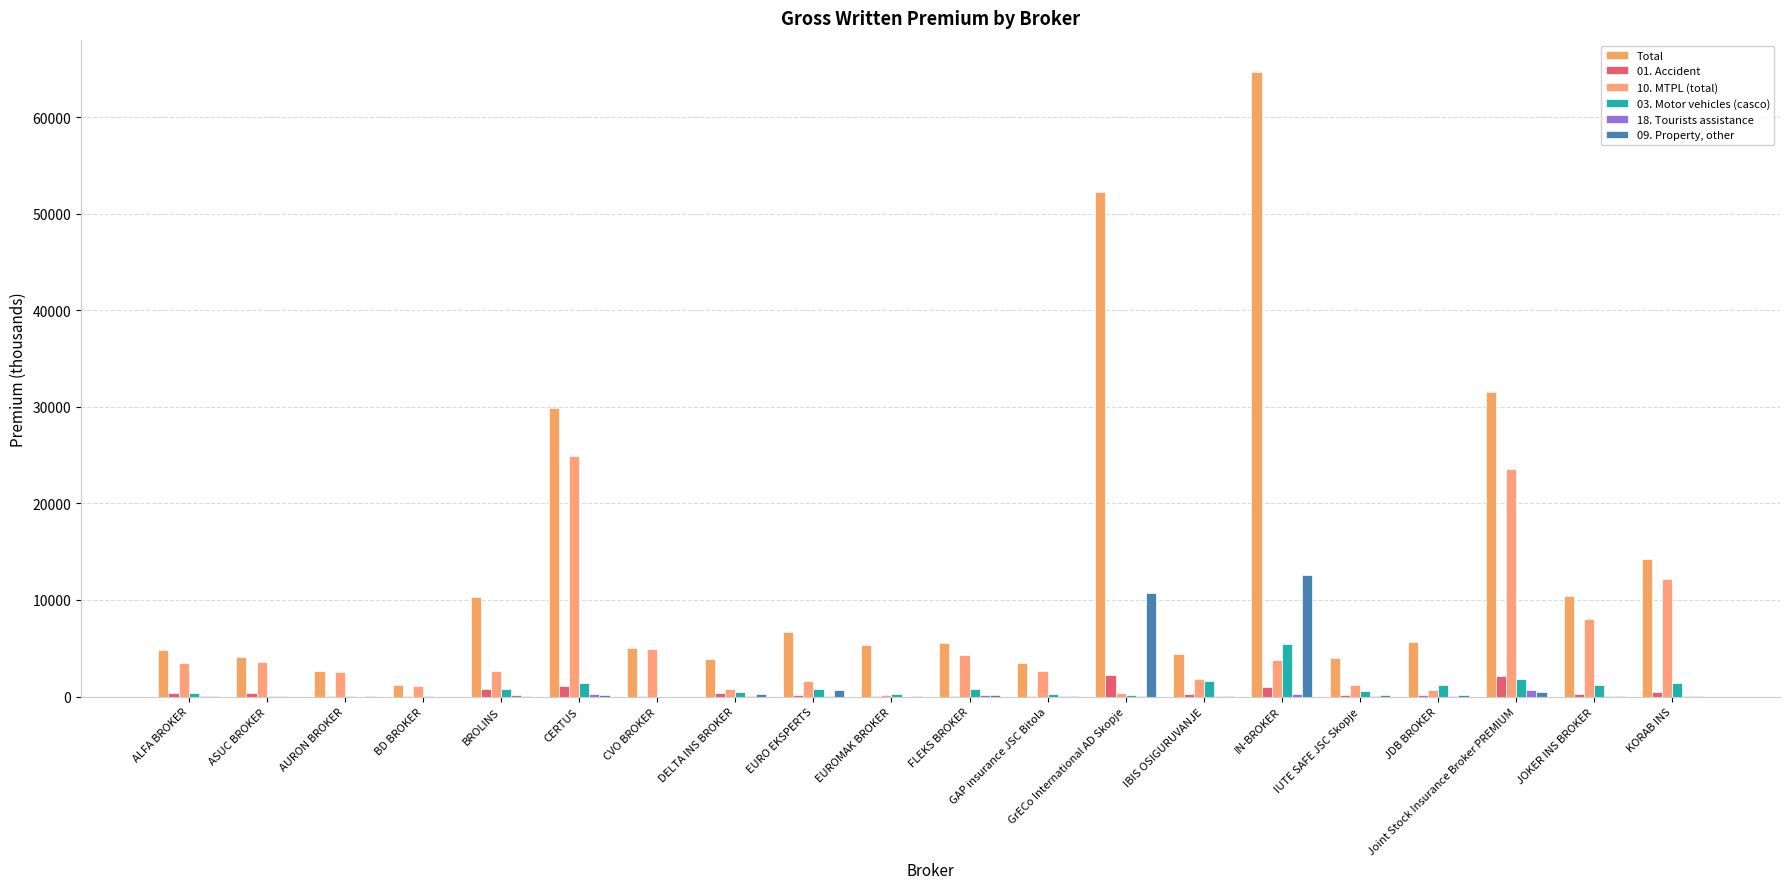

What is the difference between the maximum and minimum values in the Total series?

63521